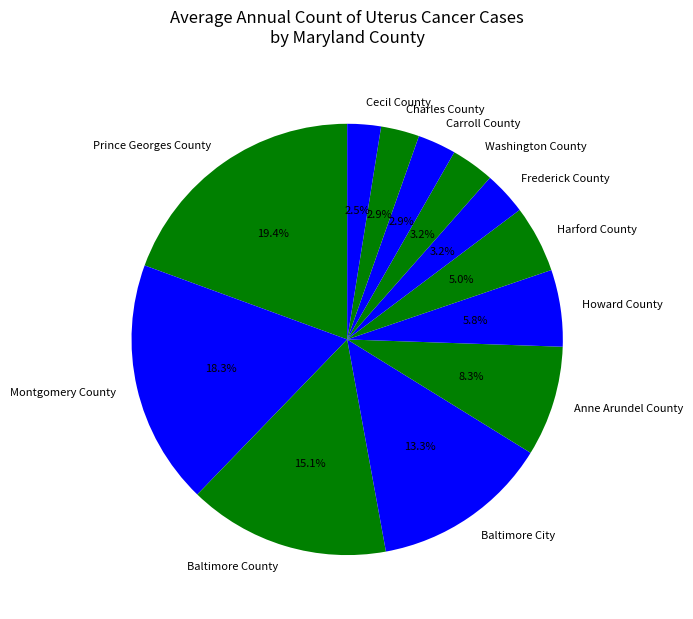

Count the number of slices in the pie.

12